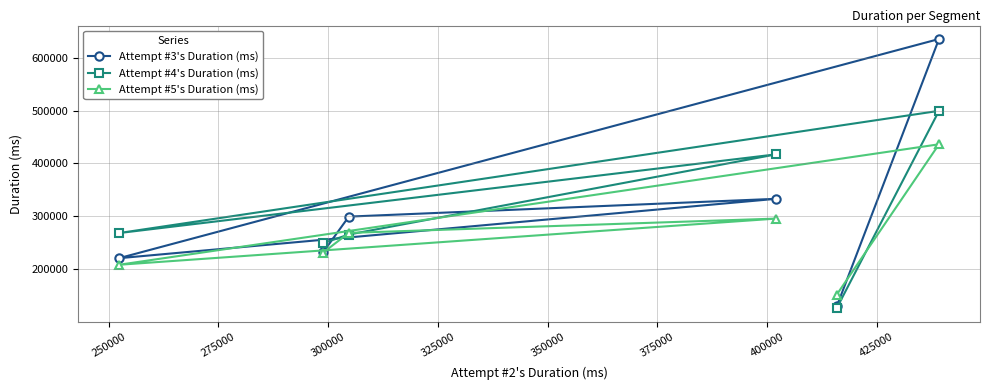

True or false: Attempt #3's Duration (ms) has more than 1 points higher than both neighbors.

True